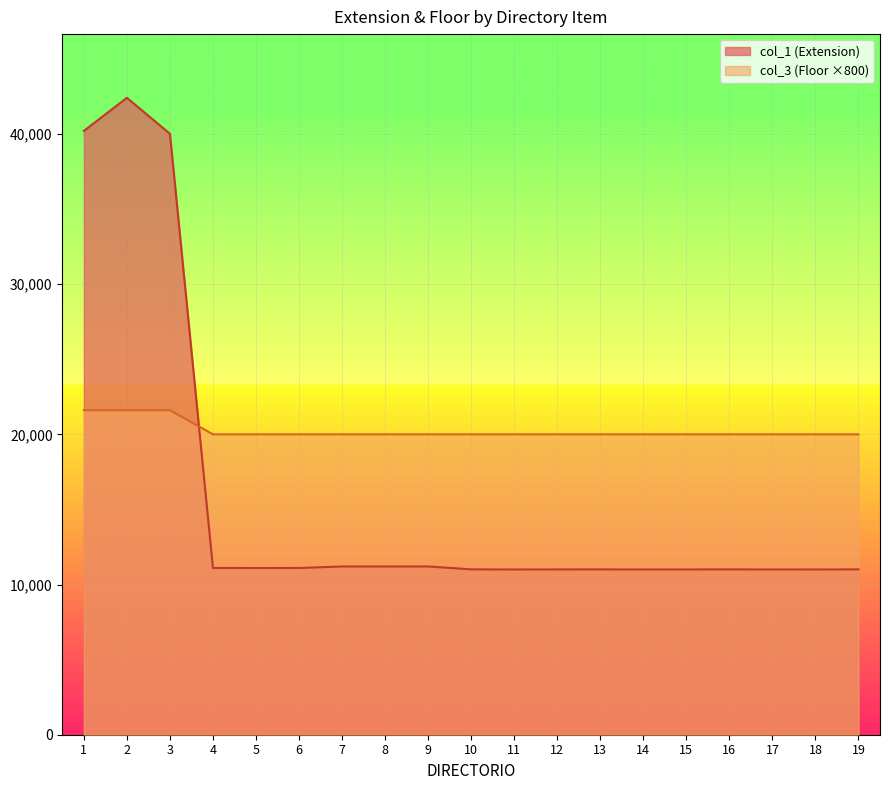

Between which two adjacent categories do col_3 (Floor) and col_1 (Extension) first intersect?

3 and 4